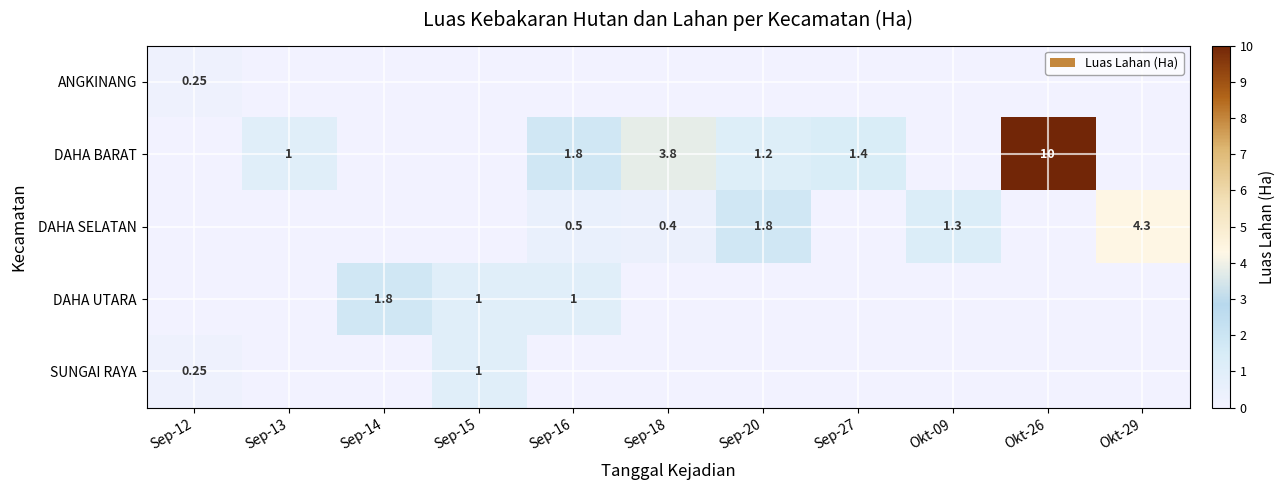

What is the difference between the highest and lowest values at Sep-16?

1.8